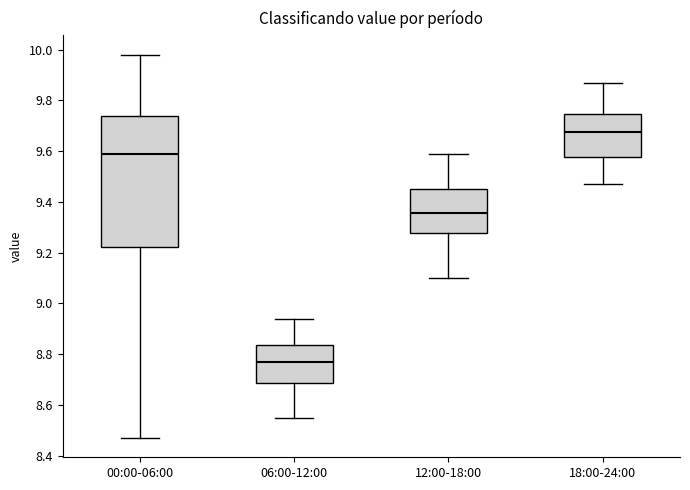

Reading left to right, read every box against the y-axis: the position of its median line, the range the box covers, and the ends of its whiskers. The values are not printed on the chart, so give them approximately, as read against the axis.

00:00-06:00: median 9.60, box 9.22 to 9.74, whiskers 8.48 to 9.98
06:00-12:00: median 8.78, box 8.68 to 8.84, whiskers 8.56 to 8.94
12:00-18:00: median 9.36, box 9.28 to 9.46, whiskers 9.10 to 9.60
18:00-24:00: median 9.68, box 9.58 to 9.74, whiskers 9.48 to 9.88